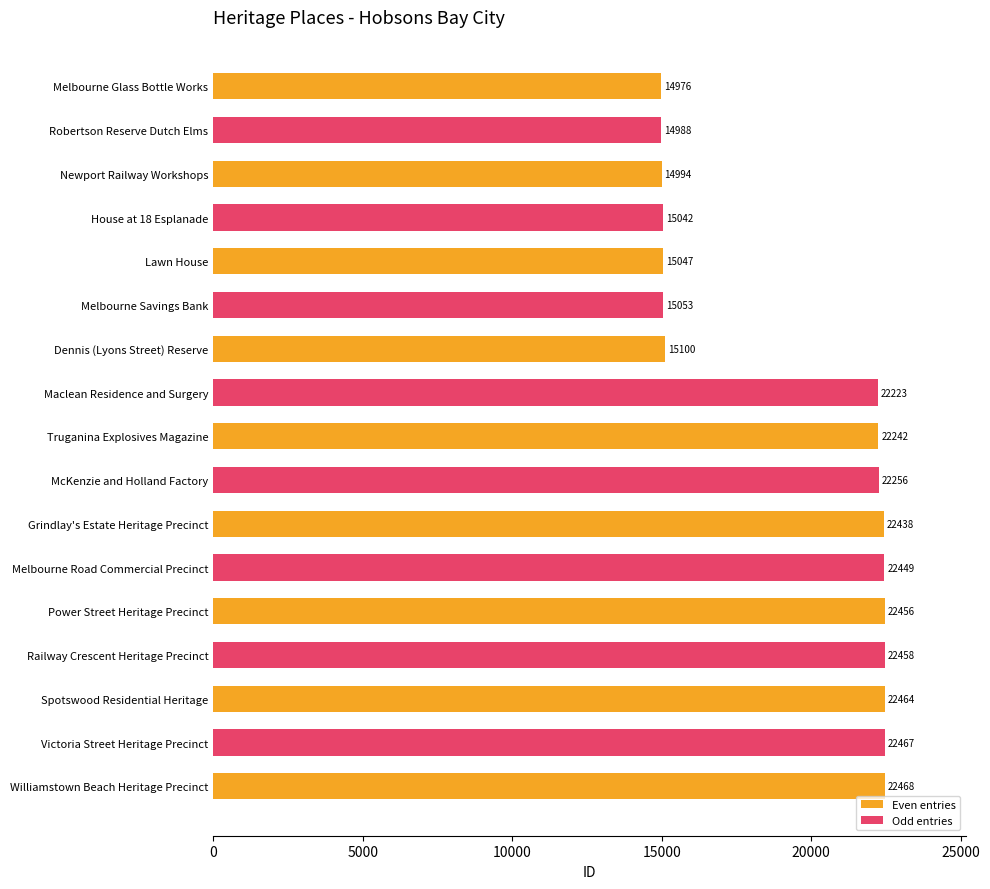

What is the value of the 13th bar from the left?

22456